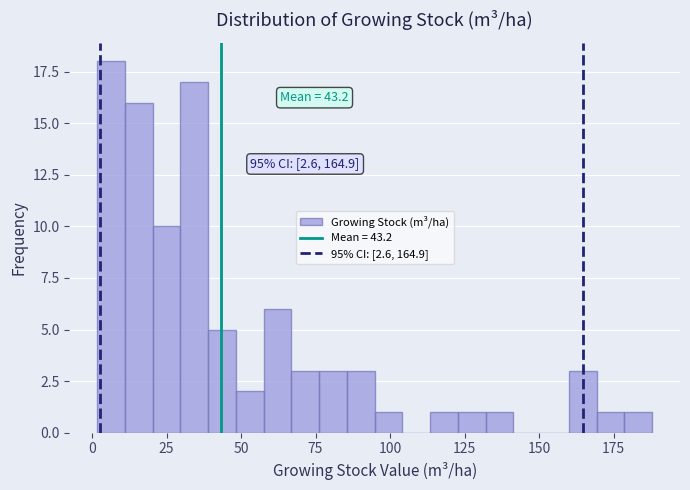

Around what value on the x-axis is the tallest bar? Give the approximate position of its centre, as read against the axis.

5